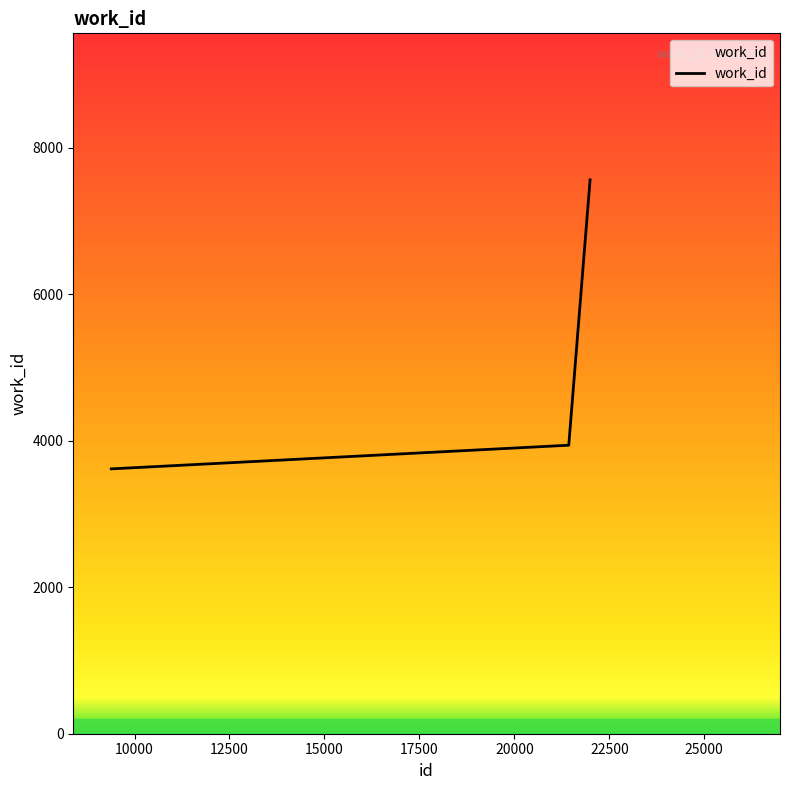

What is the greatest value displayed?

7560